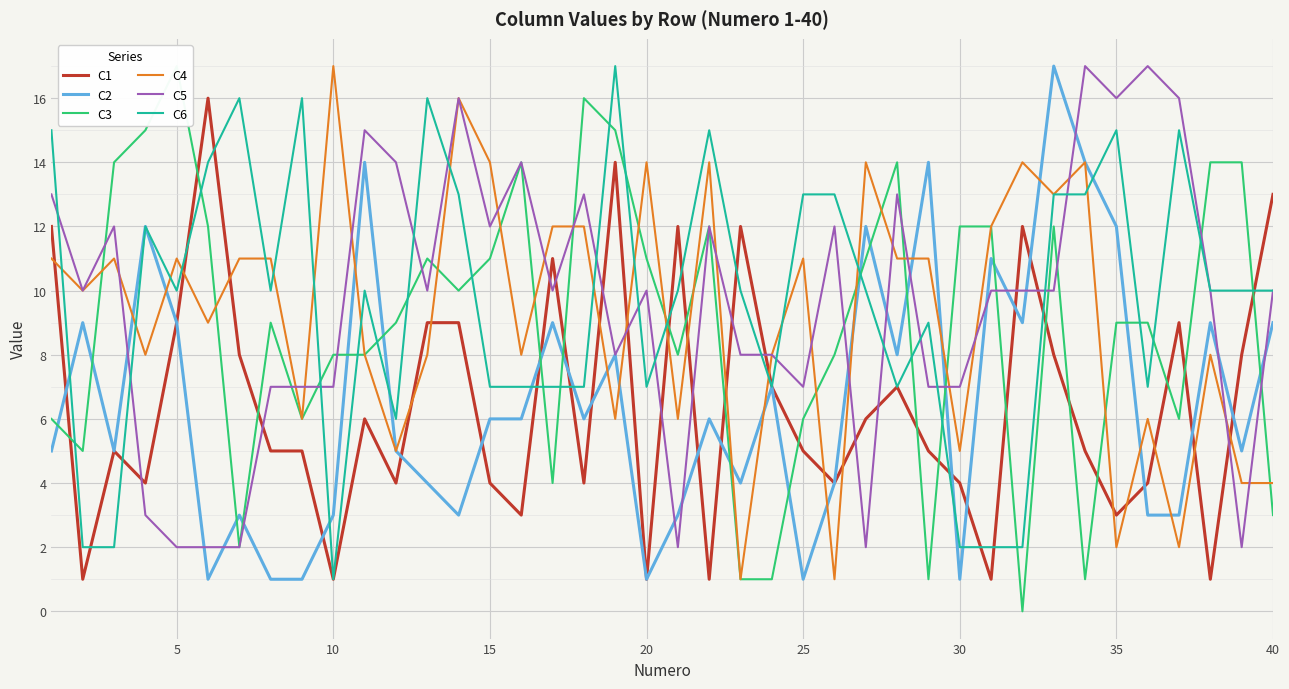

What is the difference between the second highest and second lowest values in the C3 series?

15